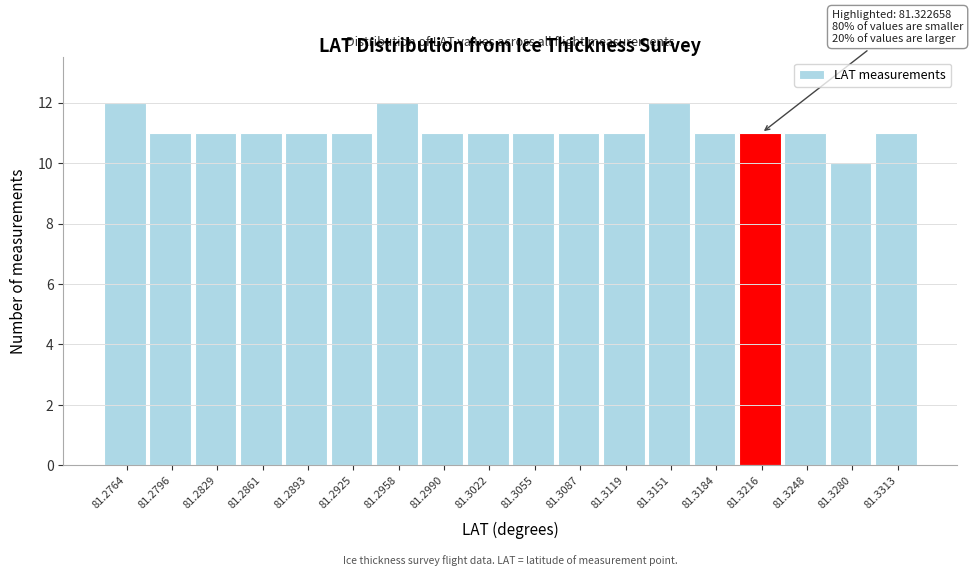

Reading right to left, extract all data points from this chart.

81.3313=11	81.3280=10	81.3248=11	81.3216=11	81.3184=11	81.3151=12	81.3119=11	81.3087=11	81.3055=11	81.3022=11	81.2990=11	81.2958=12	81.2925=11	81.2893=11	81.2861=11	81.2829=11	81.2796=11	81.2764=12